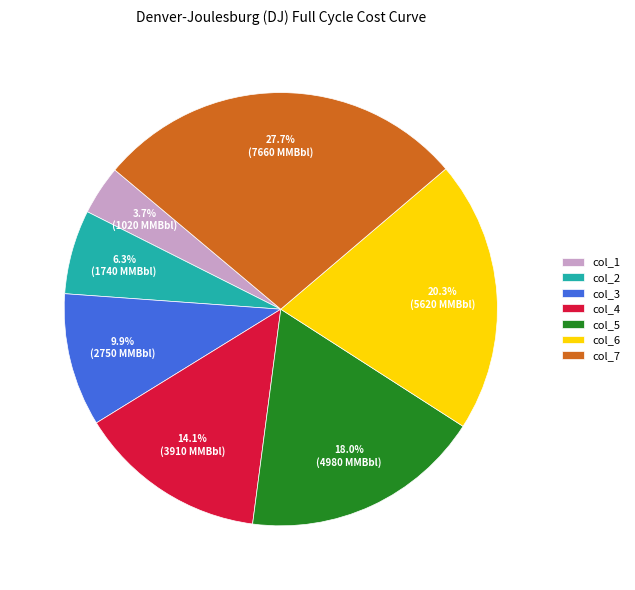

To the nearest percent, what is the average slice percentage?

14%